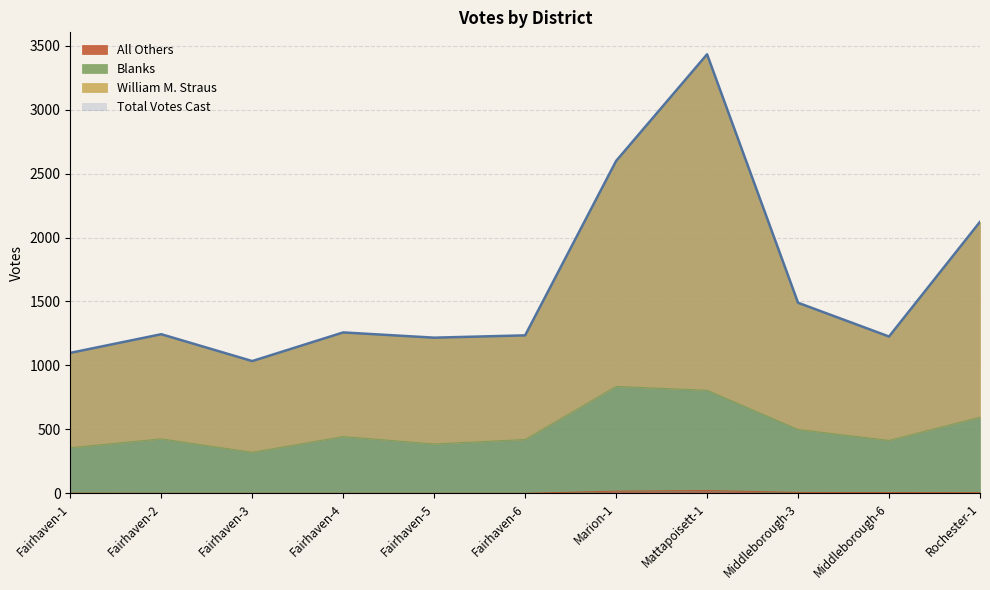

Which has a higher value, Mattapoisett-1 or Fairhaven-5?

Mattapoisett-1